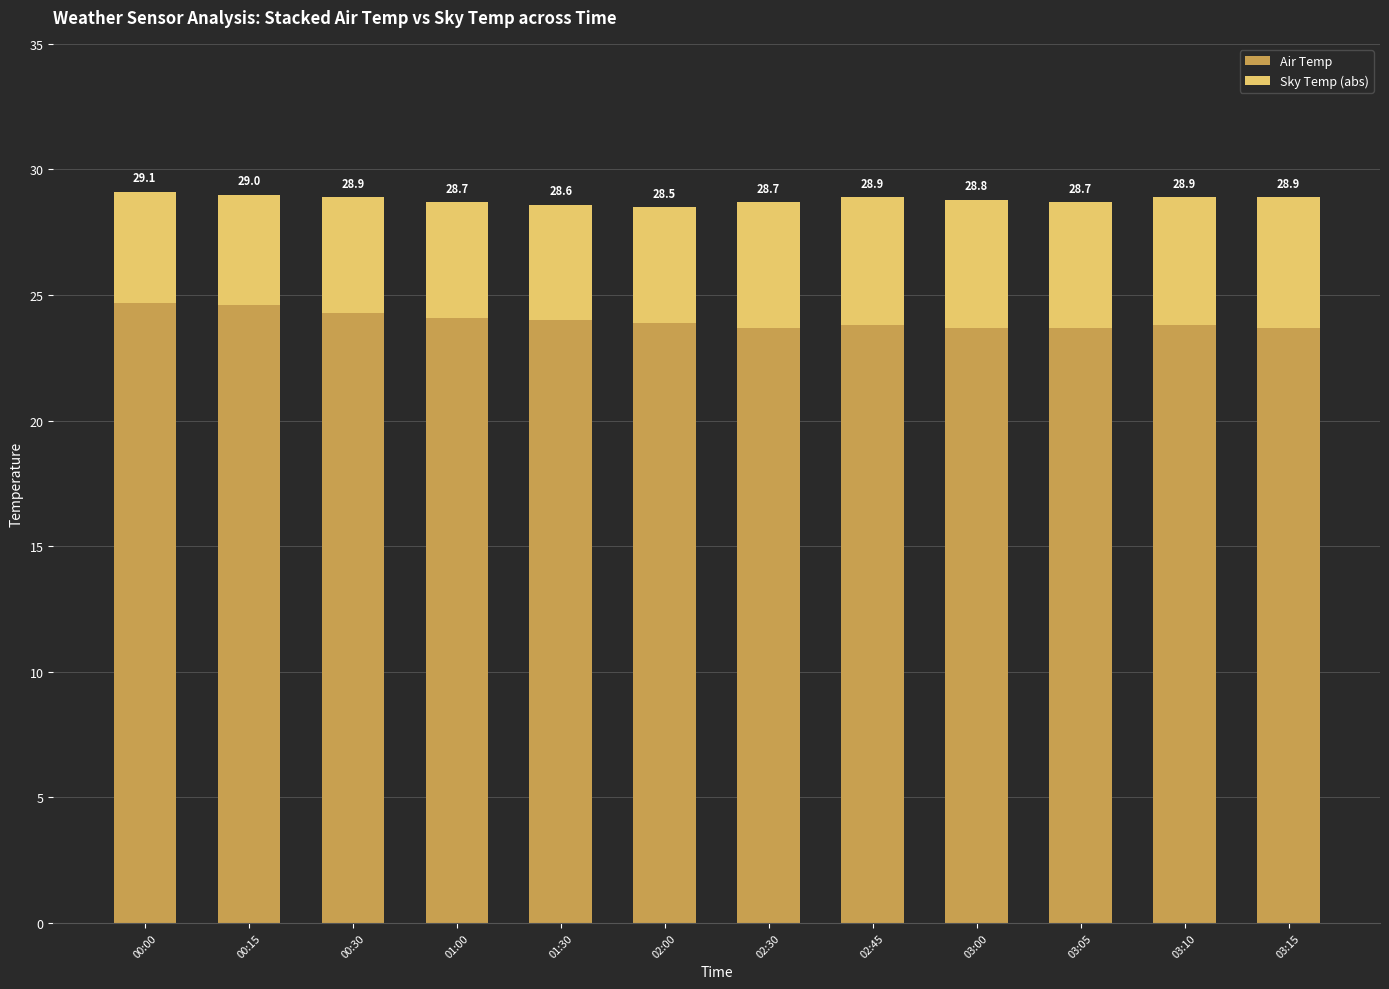

What is the sum of the Sky Temp (abs) values at 02:30 and 00:00?

9.4